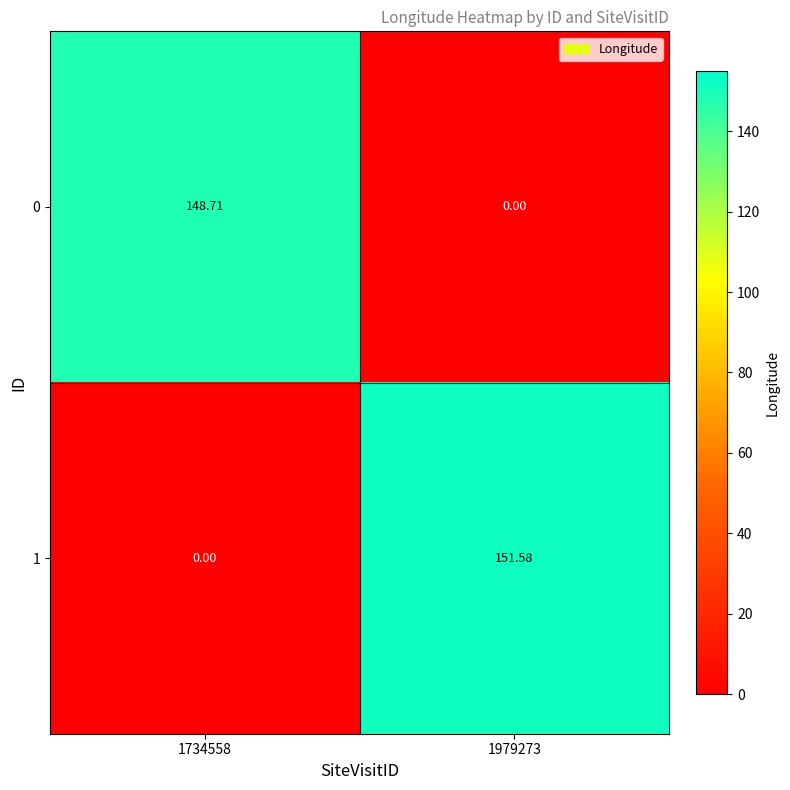

Is the value of 0 at 1734558 greater than the value of 1 at 1979273?

No